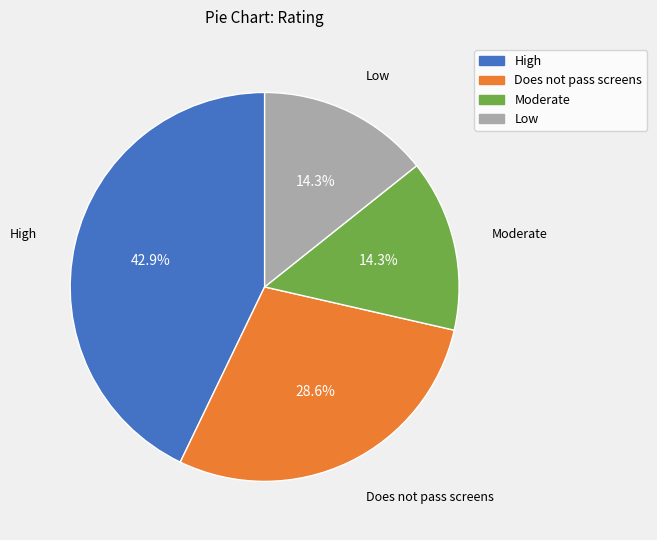

What percentage do High and Does not pass screens together represent?

71.4%